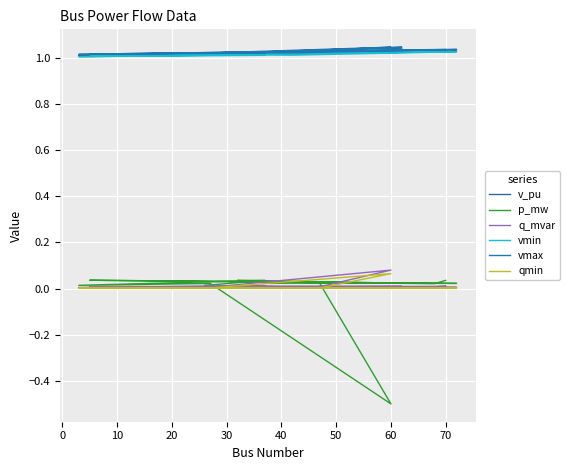

Where is the first local maximum for vmax?

20